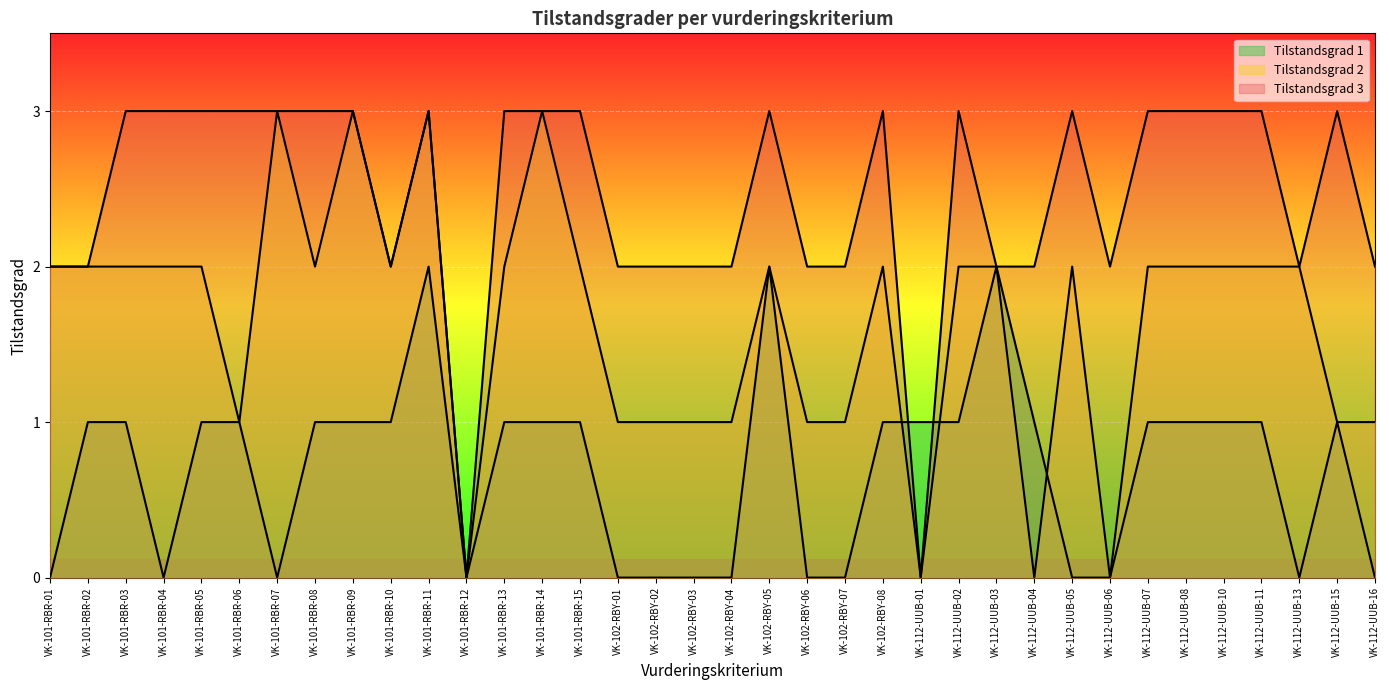

Which series changed the most between VK-102-RBY-06 and VK-112-UUB-11?

Tilstandsgrad 1